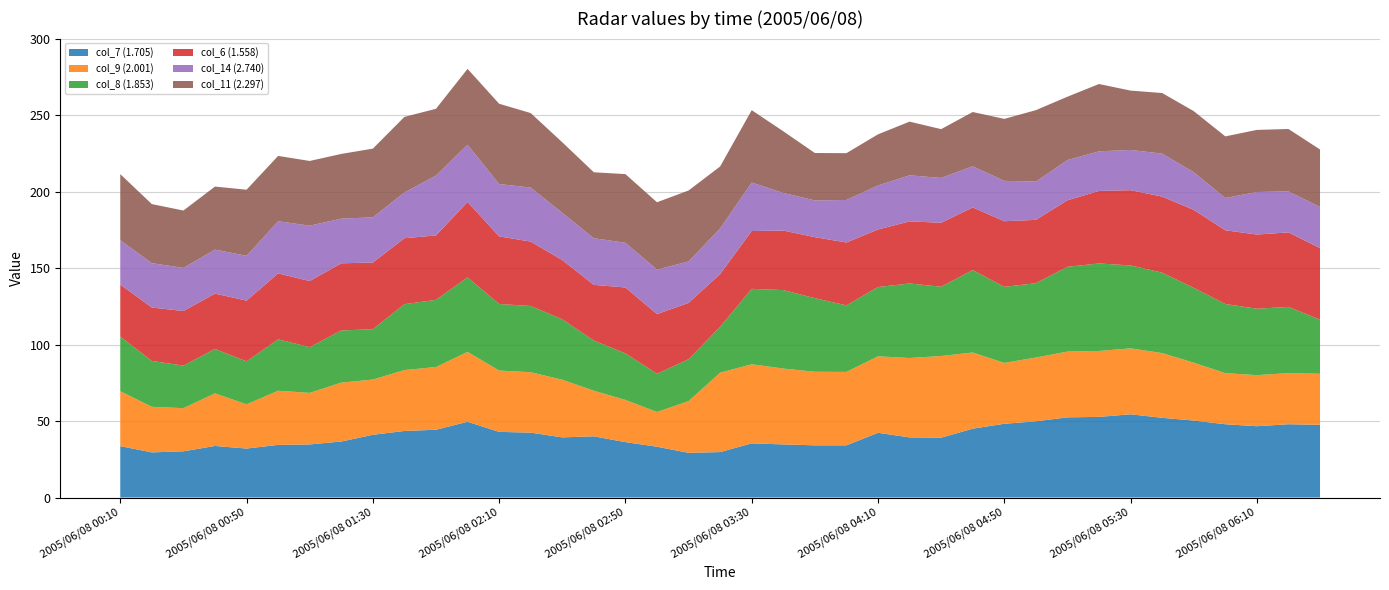

Reading right to left, extract all data points from this chart.

col_7 (1.705): 47.5	47.9	46.6	47.9	50.3	52.1	54.4	52.7	52.4	49.8	48.2	45.0	39.1	39.3	42.3	34.1	34.1	34.7	35.4	29.7	29.2	33.2	36.2	40.0	39.3	42.4	42.9	49.5	44.3	43.5	41.0	36.6	34.7	34.4	32.0	33.7	30.2	29.5	33.6
col_9 (2.001): 999.0	999.0	999.0	33.4	999.0	42.3	43.1	43.1	43.0	41.7	39.8	49.8	53.4	51.9	50.0	48.0	48.1	49.6	51.7	51.9	33.8	22.7	27.6	29.8	37.7	39.5	40.1	45.7	41.0	39.8	36.1	38.5	33.7	35.4	28.9	34.4	28.2	29.8	35.9
col_8 (1.853): 35.4	43.3	43.4	45.2	48.9	52.6	54.2	57.2	55.4	48.6	49.7	53.9	45.3	48.7	45.3	43.5	48.1	51.3	49.3	30.0	27.4	25.0	30.4	32.8	39.5	43.3	43.5	48.7	43.9	43.1	32.9	34.1	29.9	33.6	28.1	29.0	27.8	30.0	35.7
col_6 (1.558): 46.7	48.7	48.5	48.2	51.0	49.7	49.2	47.4	43.5	41.4	42.9	40.9	41.8	40.6	37.6	41.1	39.9	38.9	37.8	34.5	36.8	39.0	43.1	36.4	38.7	42.1	44.2	49.3	42.1	43.1	43.6	43.9	43.2	43.1	39.7	36.2	35.7	34.9	34.0
col_14 (2.740): 26.9	26.8	27.8	21.1	999.0	28.1	26.3	25.9	26.3	25.0	26.4	26.9	29.3	30.1	28.8	27.8	24.0	24.6	31.7	29.8	27.1	29.1	29.2	30.5	30.9	35.3	34.2	37.4	39.2	29.9	999.0	29.2	36.2	34.1	29.3	999.0	28.2	29.0	999.0
col_11 (2.297): 37.6	40.8	40.6	999.0	999.0	39.6	38.8	44.0	41.4	46.7	40.5	35.5	31.9	35.1	33.4	30.6	31.0	40.3	47.3	40.5	46.4	44.0	44.9	43.1	46.1	48.7	52.5	49.6	43.6	49.4	44.9	42.3	42.3	42.7	43.2	41.2	37.5	38.6	43.2